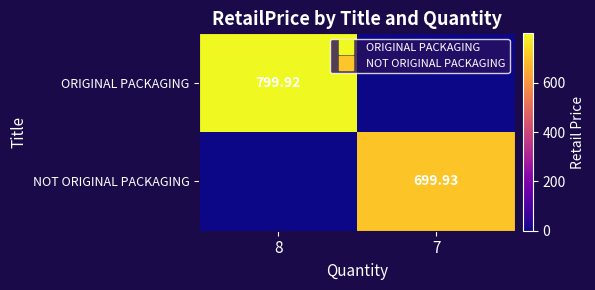

What value does the NOT ORIGINAL PACKAGING series have at 7?

699.9